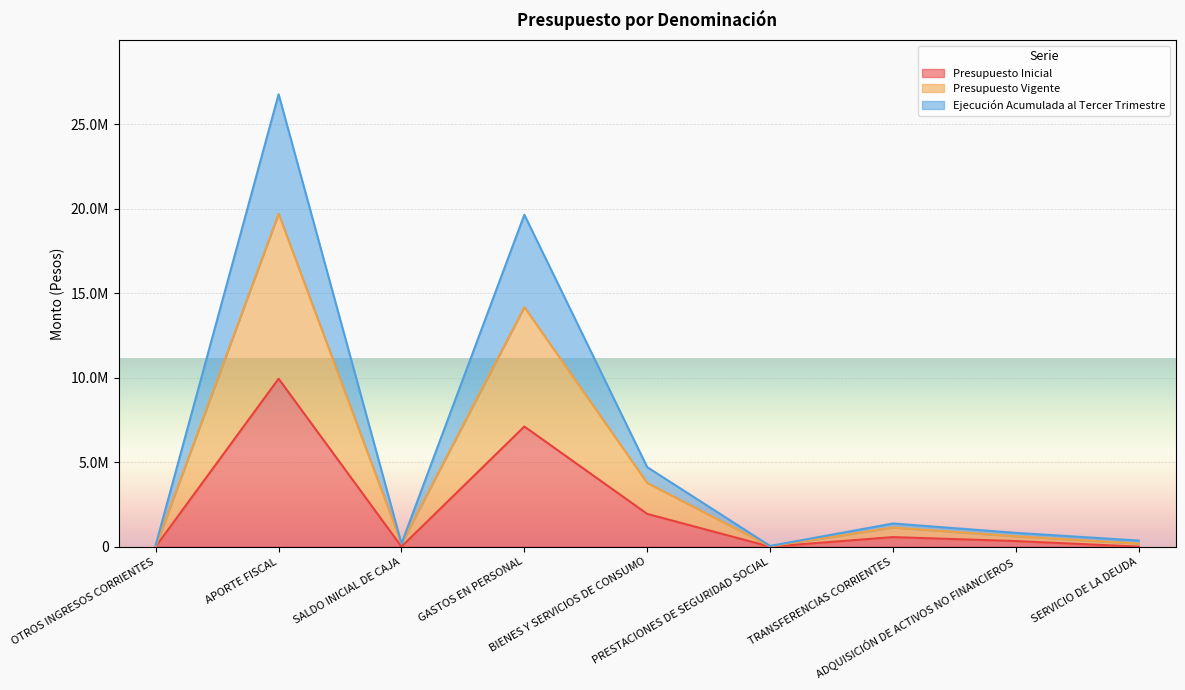

What is the value of the Presupuesto Inicial point at the 3rd from the left?

1000